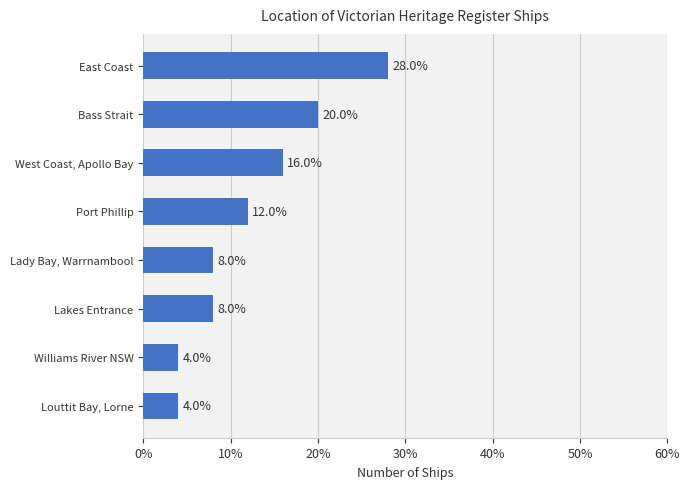

True or false: the data shows 8.0 at Lakes Entrance.

True